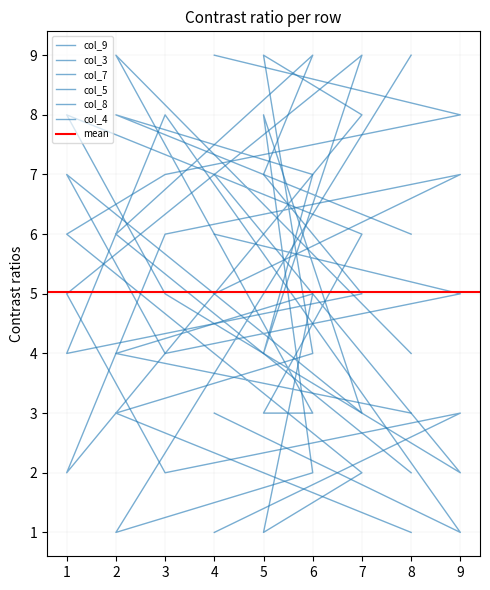

What is the greatest value displayed?

9